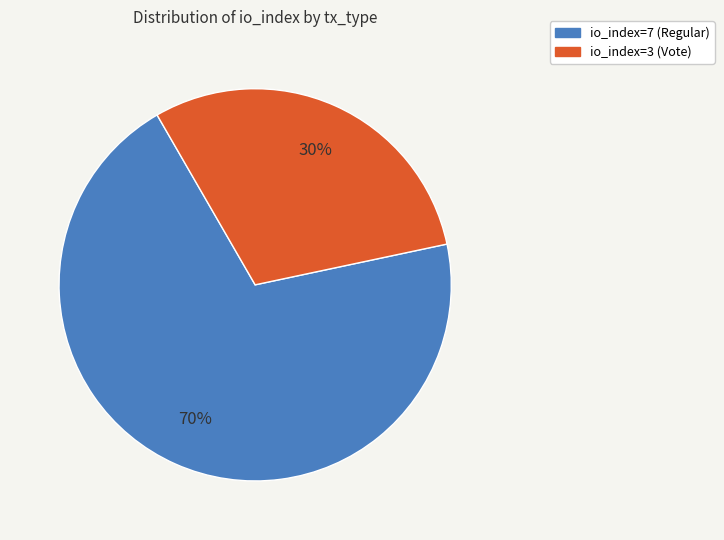

What percentage is the io_index=7 (Regular) slice, to the nearest percent?

70%